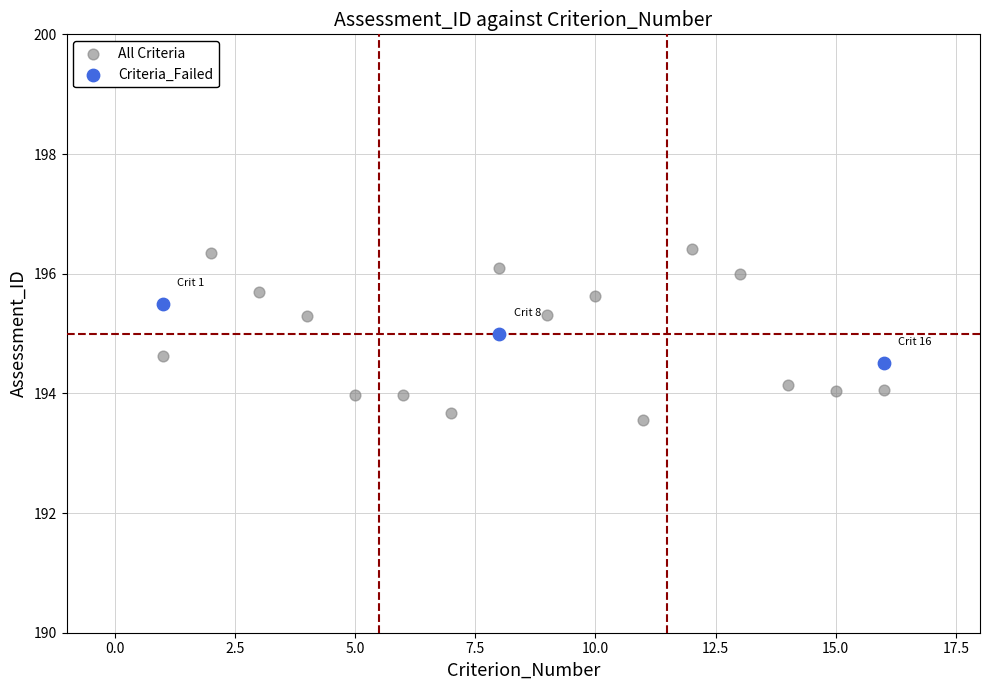

Which series has the widest spread of Y values?

All Criteria